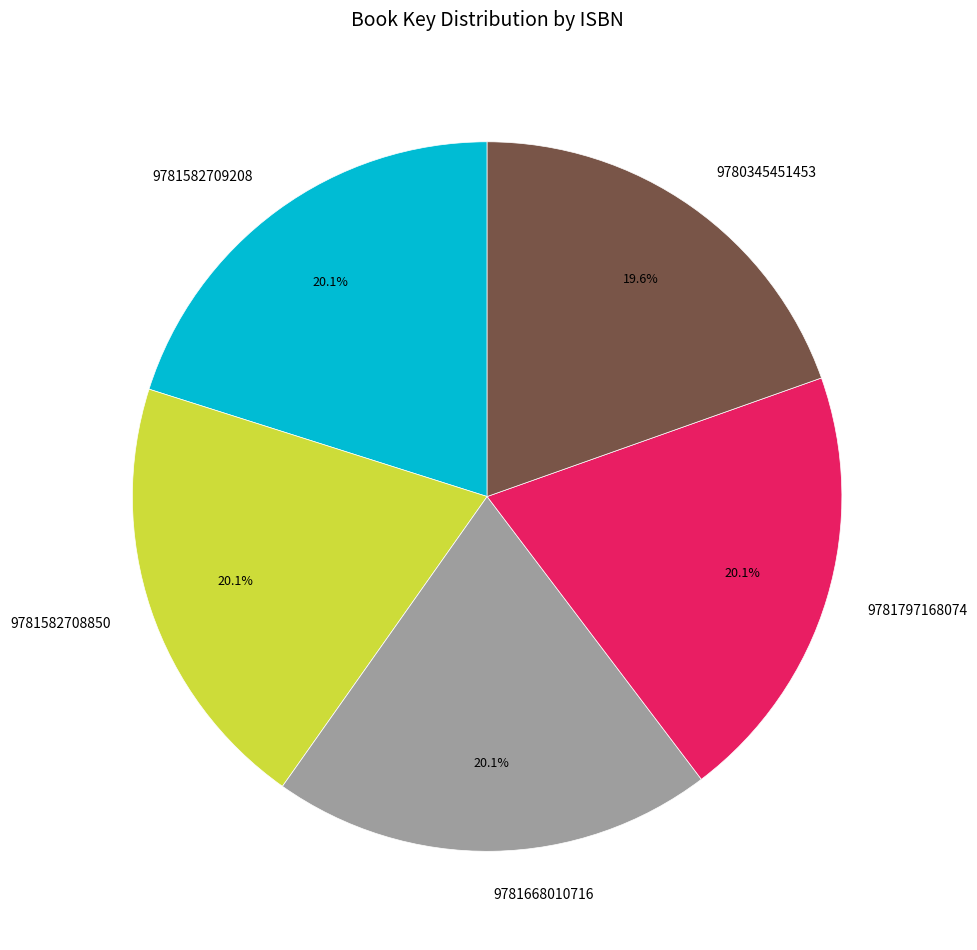

Which slice is the smallest?

9780345451453